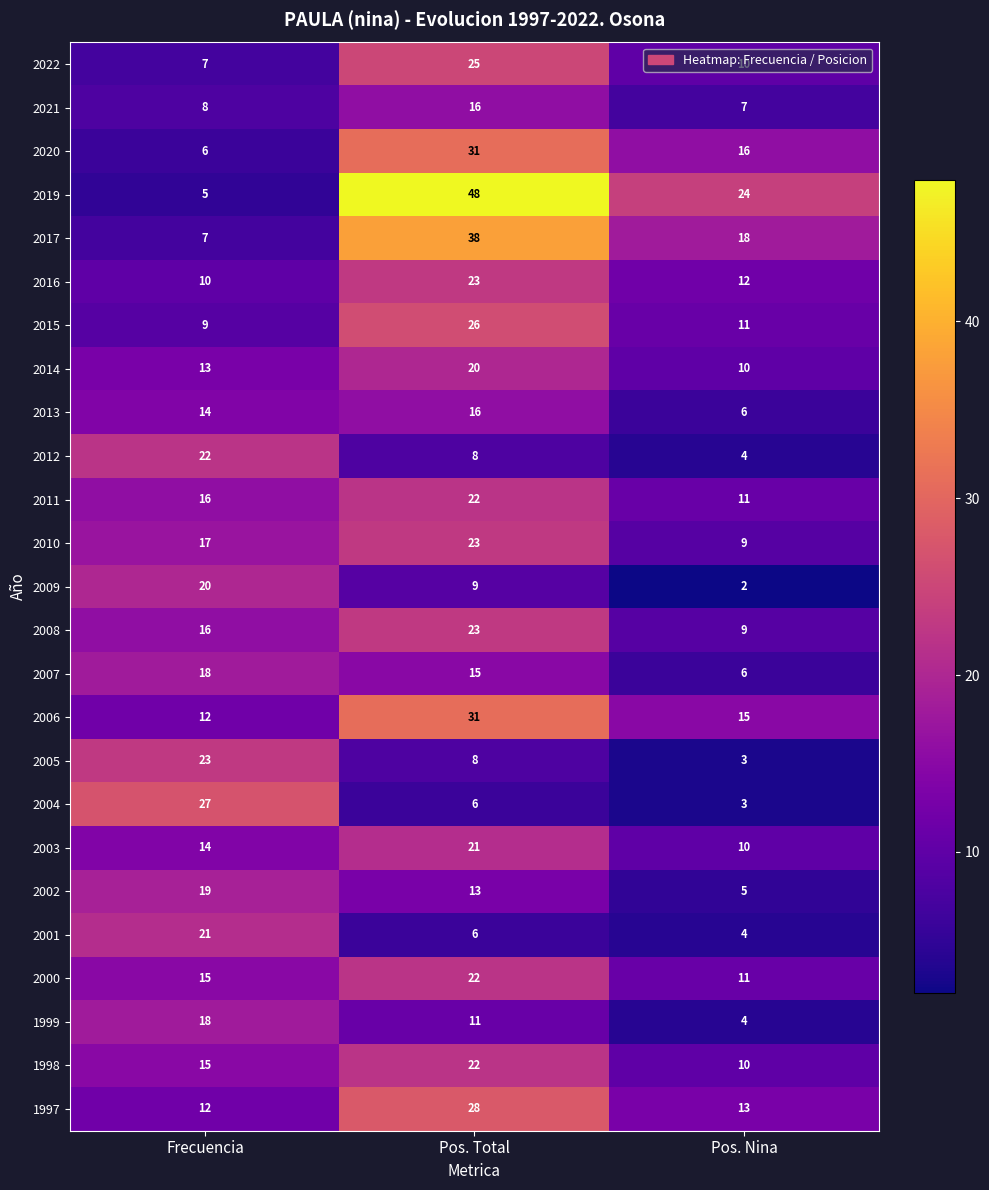

Count the number of data series in this chart.

25